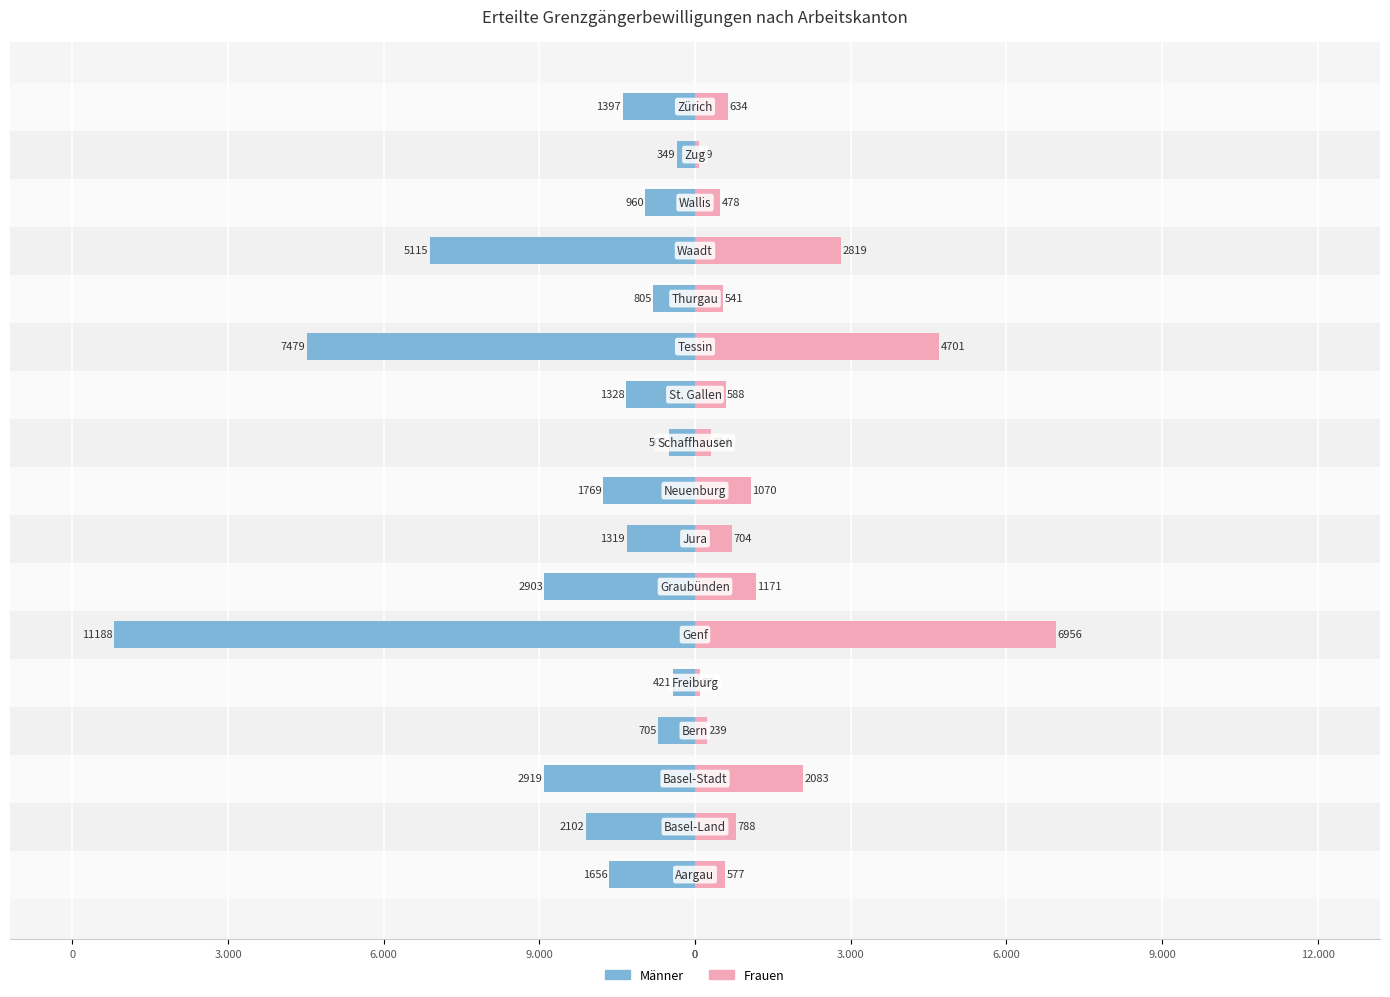

Between 9.000 and 9.000, which is larger?

9.000